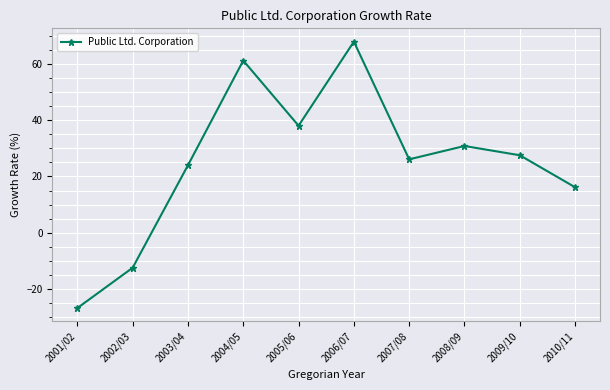

List the labels in order of value, smallest first.

2001/02, 2002/03, 2010/11, 2003/04, 2007/08, 2009/10, 2008/09, 2005/06, 2004/05, 2006/07